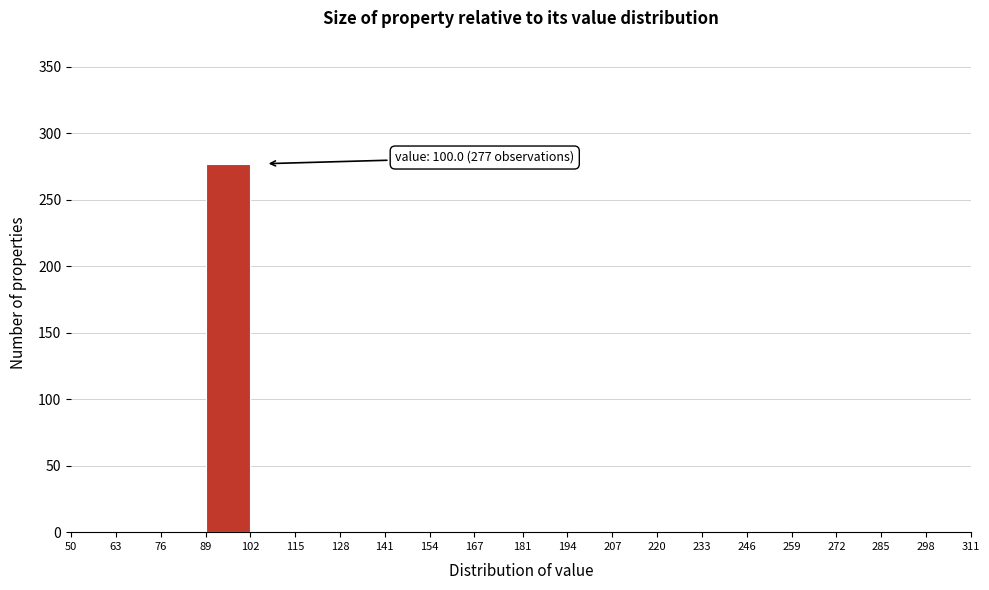

Over which range of the x-axis is the bar tallest?

89 to 102